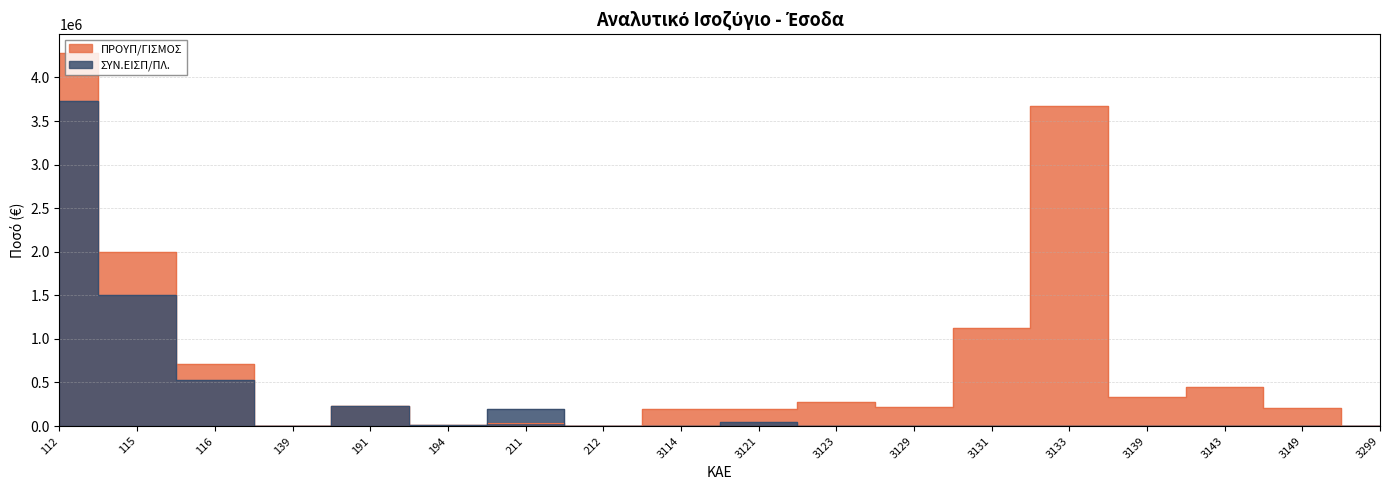

Does the chart have visible grid lines?

Yes